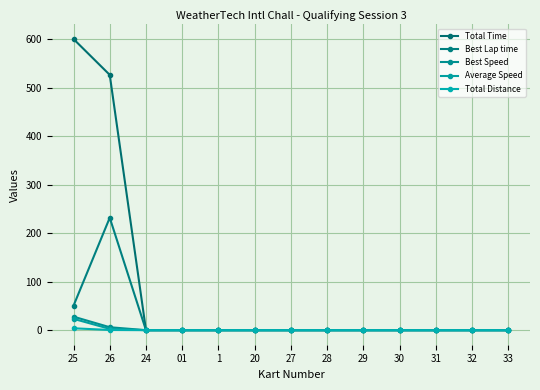

At how many categories does at least one series exceed 453?

2